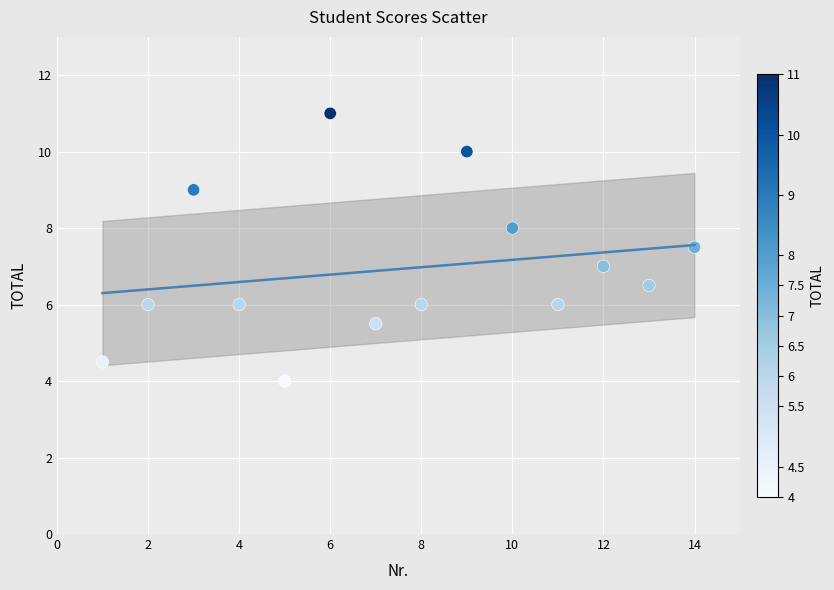

What is the range of X values (max minus min)?

13.0